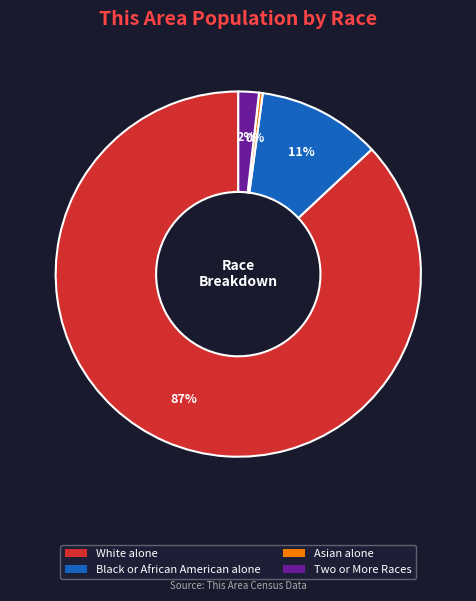

Which has a higher value, Two or More Races or Black or African American alone?

Black or African American alone